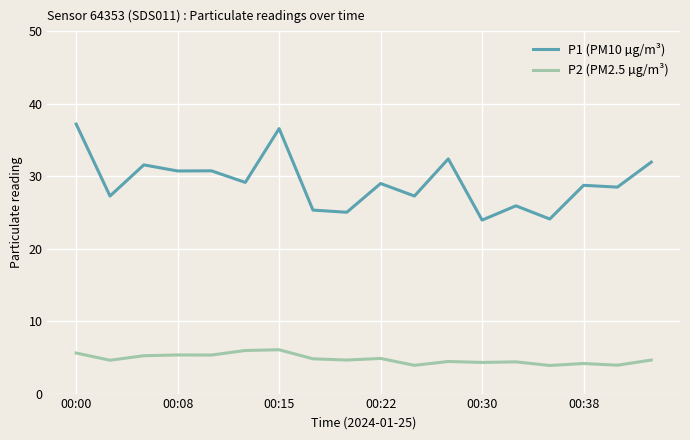

Which series has the largest total across all categories?

P1 (PM10 µg/m³)